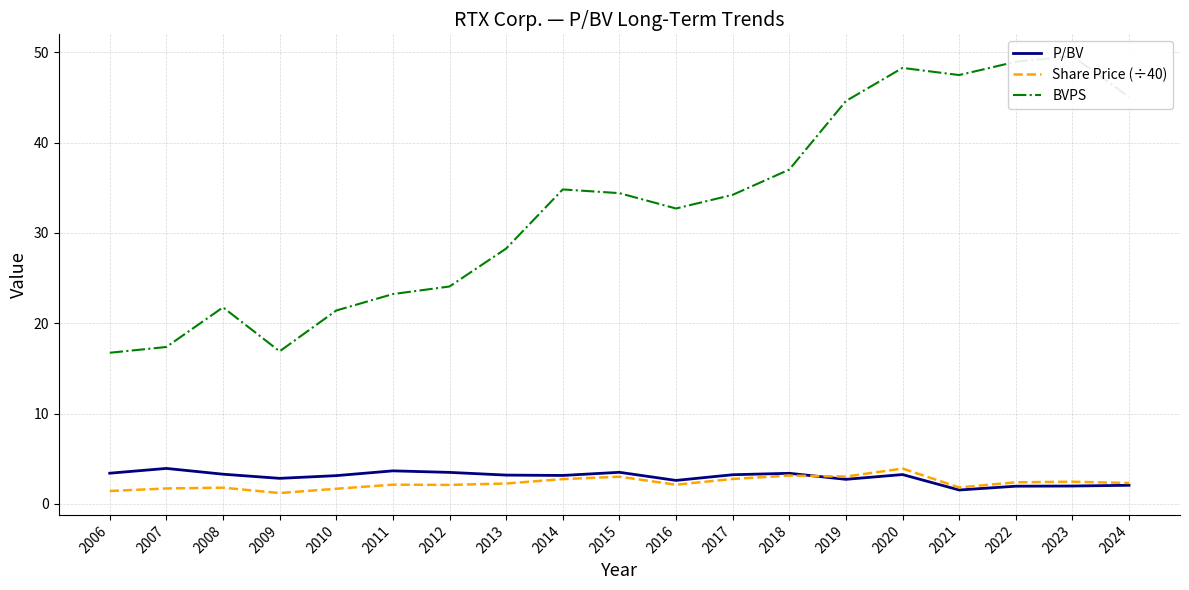

Which category has the highest value across all series?

2023